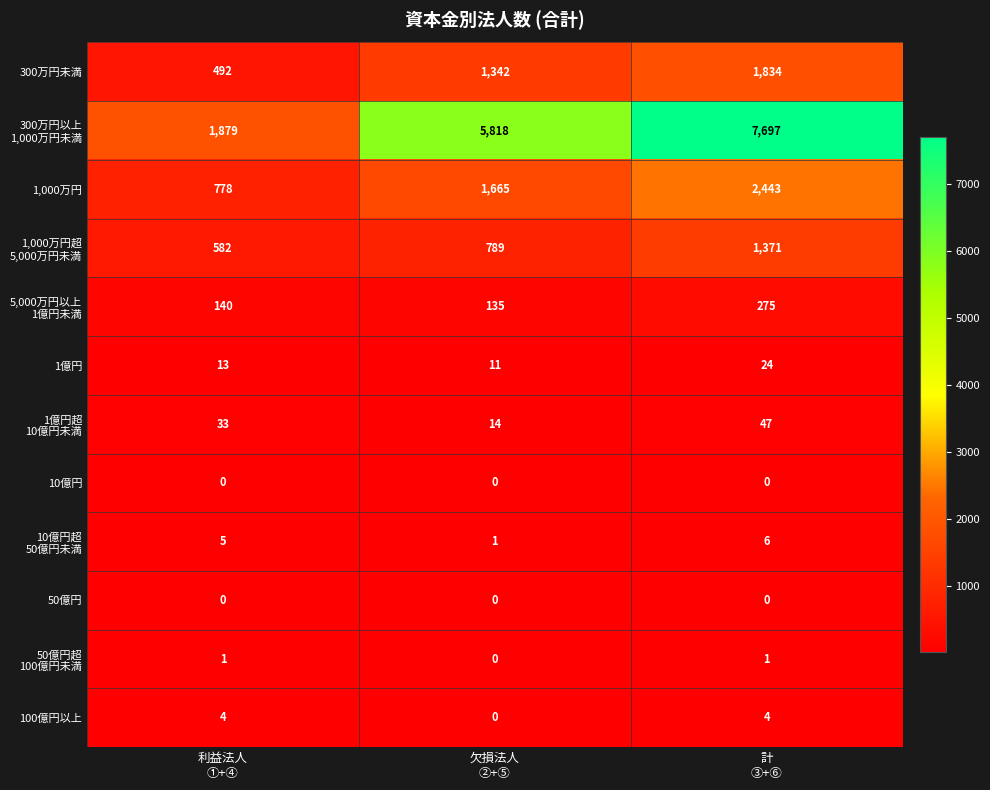

What is the total value across all series at 欠損法人
②+⑤?

9775